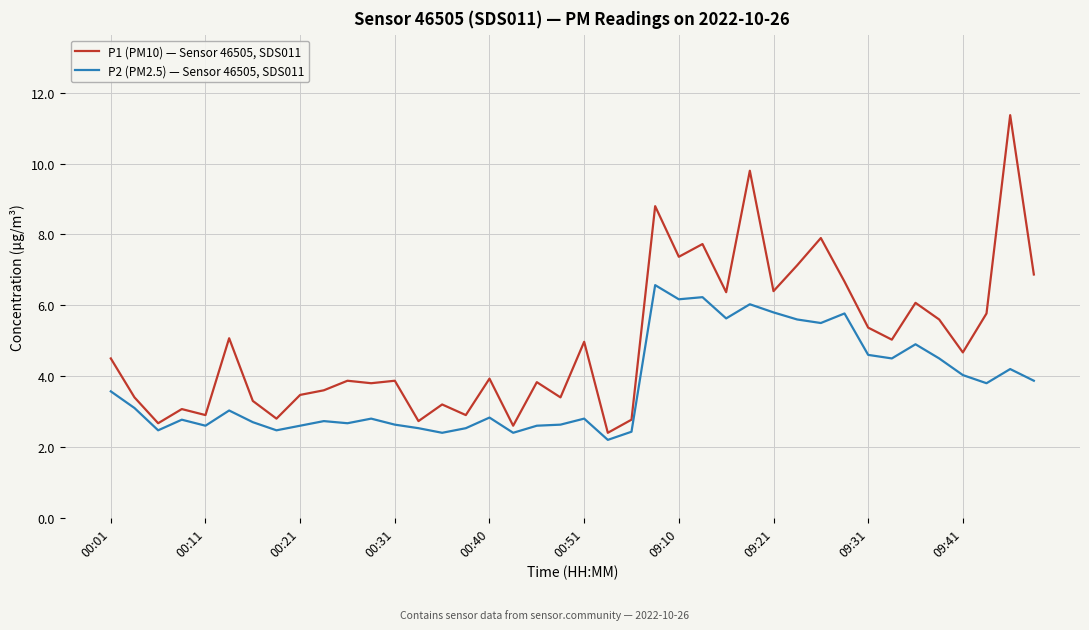

Count the number of data series in this chart.

2